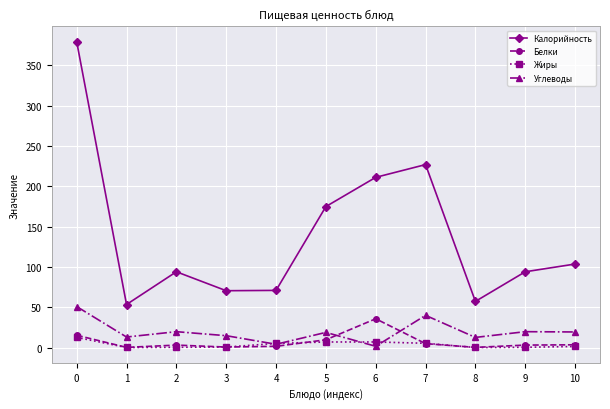

Does the chart have visible grid lines?

Yes